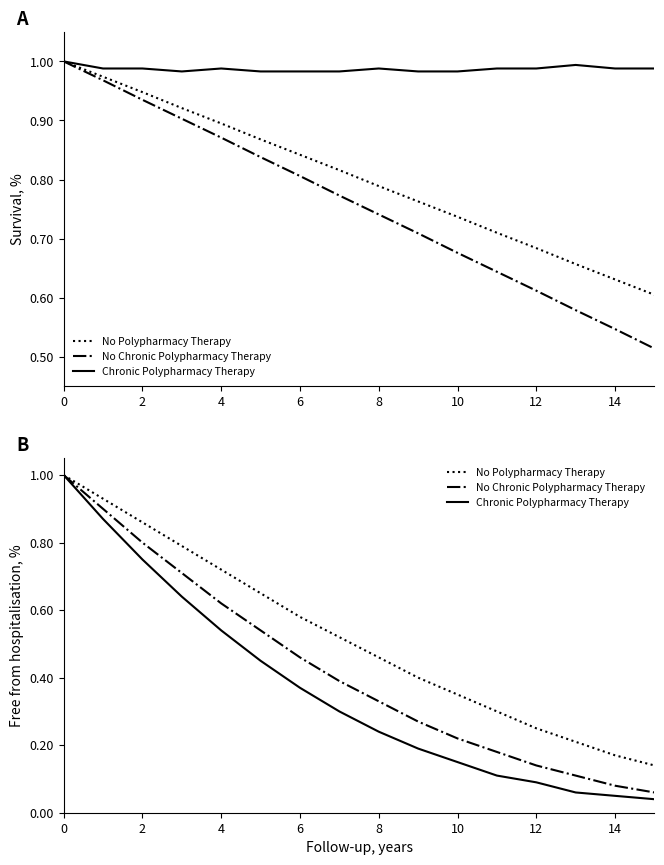

Reading right to left, transcribe all the data shown in this chart.

SDS P1 (No Polypharmacy Therapy): 0.6	0.6	0.7	0.7	0.7	0.7	0.8	0.8	0.8	0.8	0.9	0.9	0.9	0.9	1.0	1.0
SDS P2 (No Chronic Polypharmacy Therapy): 0.5	0.5	0.6	0.6	0.6	0.7	0.7	0.7	0.8	0.8	0.8	0.9	0.9	0.9	1.0	1.0
Temp (Chronic Polypharmacy Therapy): 1.0	1.0	1.0	1.0	1.0	1.0	1.0	1.0	1.0	1.0	1.0	1.0	1.0	1.0	1.0	1.0
No Polypharmacy Therapy: 0.1	0.2	0.2	0.2	0.3	0.3	0.4	0.5	0.5	0.6	0.7	0.7	0.8	0.9	0.9	1.0
No Chronic Polypharmacy Therapy: 0.1	0.1	0.1	0.1	0.2	0.2	0.3	0.3	0.4	0.5	0.5	0.6	0.7	0.8	0.9	1.0
Chronic Polypharmacy Therapy: 0.0	0.1	0.1	0.1	0.1	0.1	0.2	0.2	0.3	0.4	0.5	0.5	0.6	0.8	0.9	1.0